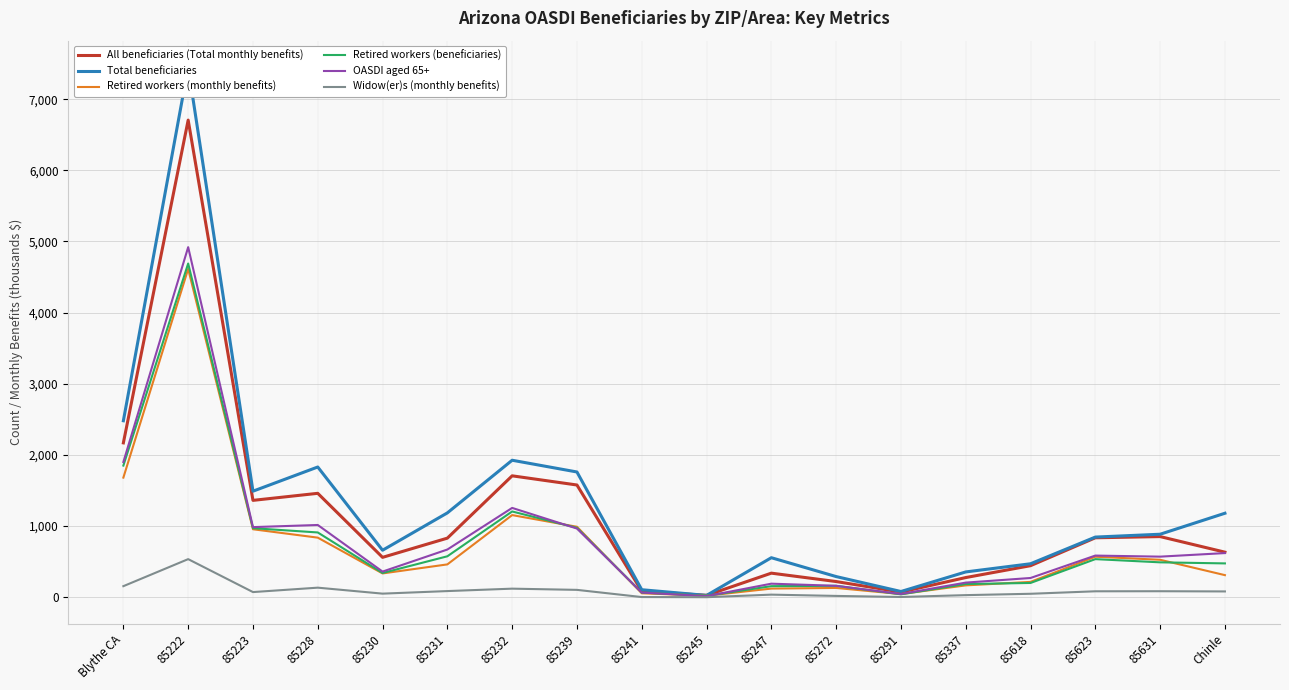

What position from the right is Chinle?

1